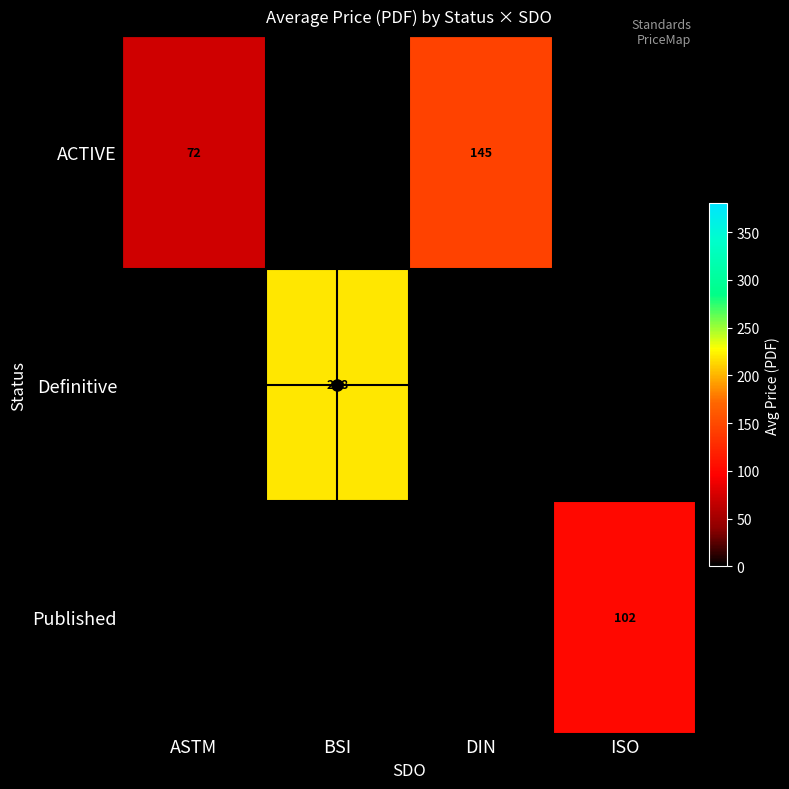

What is the difference between the maximum and minimum values in the Definitive series?

218.2